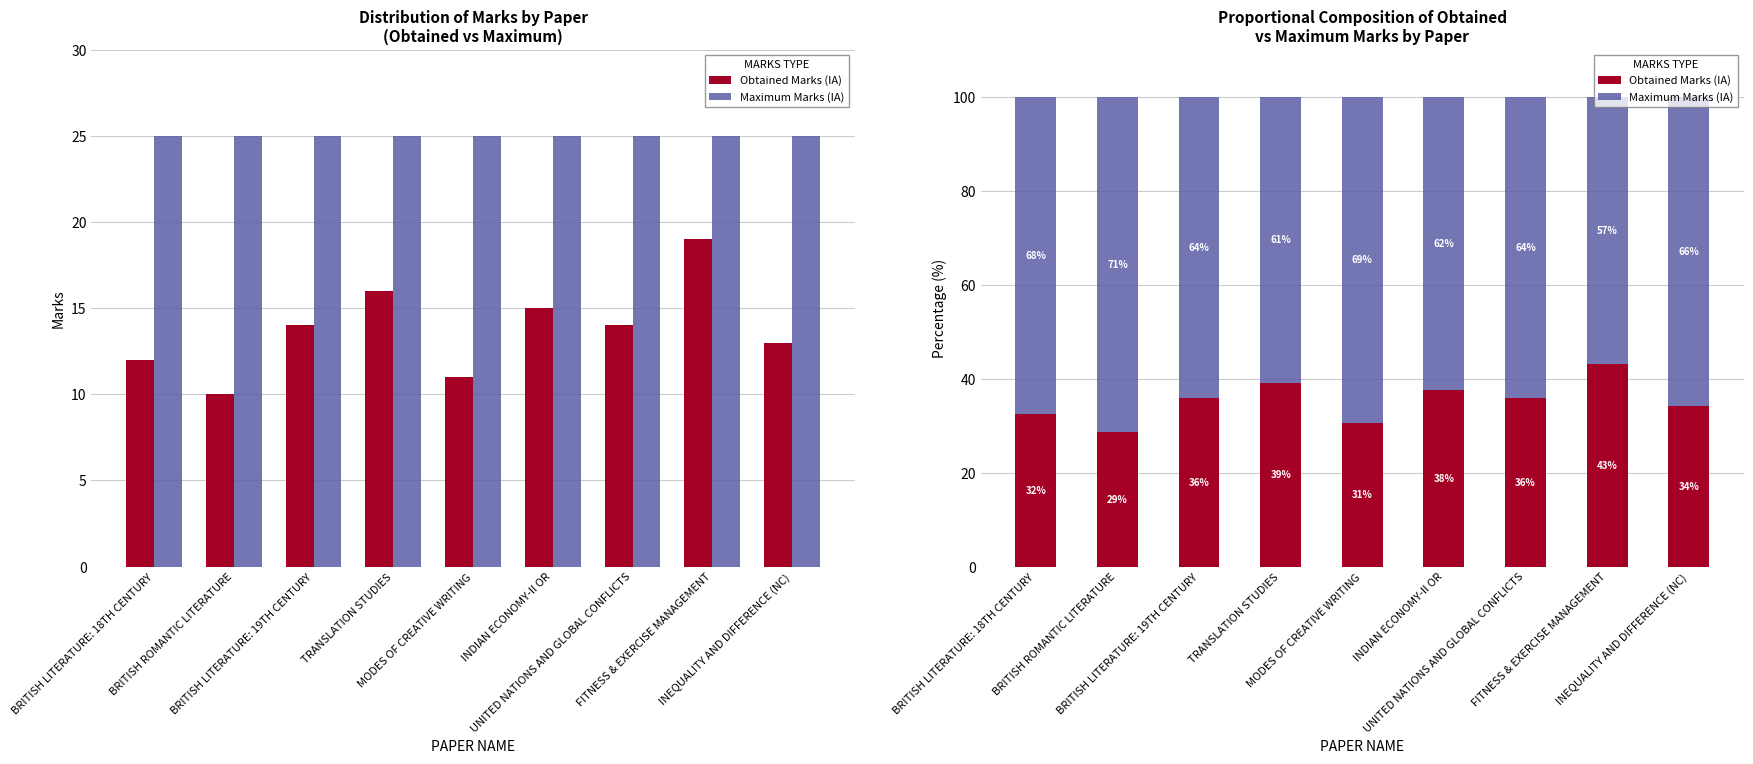

How many categories are shown in the chart?

9